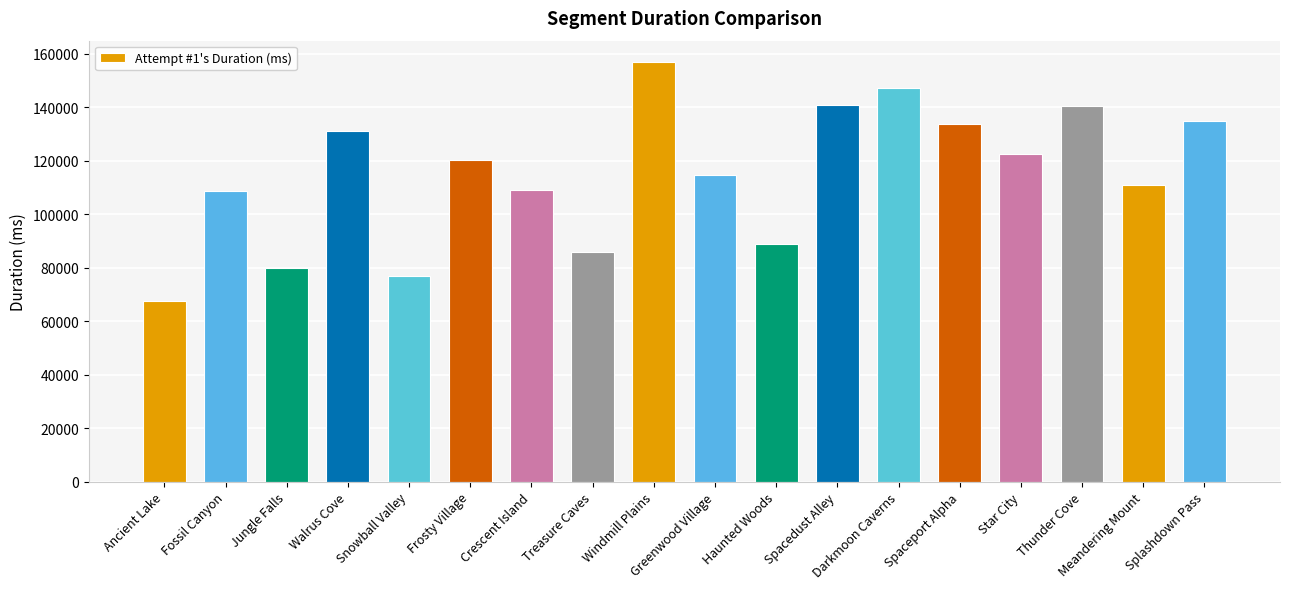

What is the sum of all values?

2069053